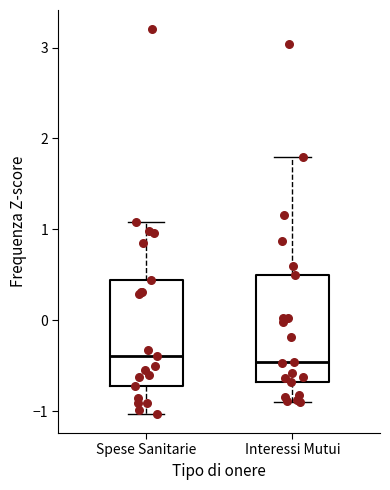

Reading left to right, transcribe this box plot: for each box, give where its median line is, the range the box spans, and where its two whiskers end, as read against the y-axis. The values are not printed on the chart, so give them approximately, as read against the axis.

Spese Sanitarie: median -0.4, box -0.7 to 0.4, whiskers -1.0 to 1.1
Interessi Mutui: median -0.5, box -0.7 to 0.5, whiskers -0.9 to 1.8